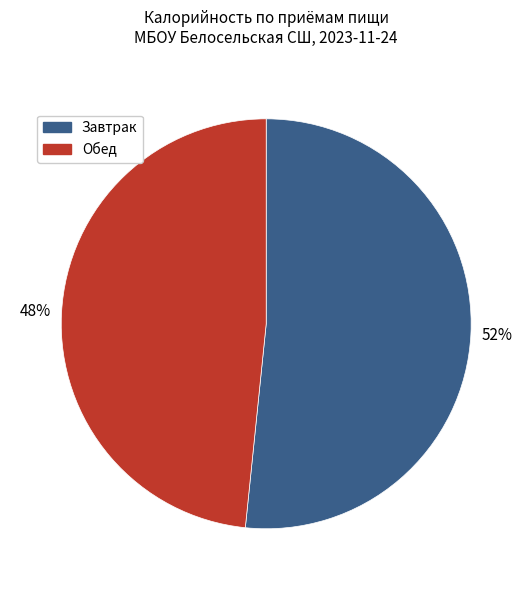

Is there any slice that represents more than half of the pie?

Yes